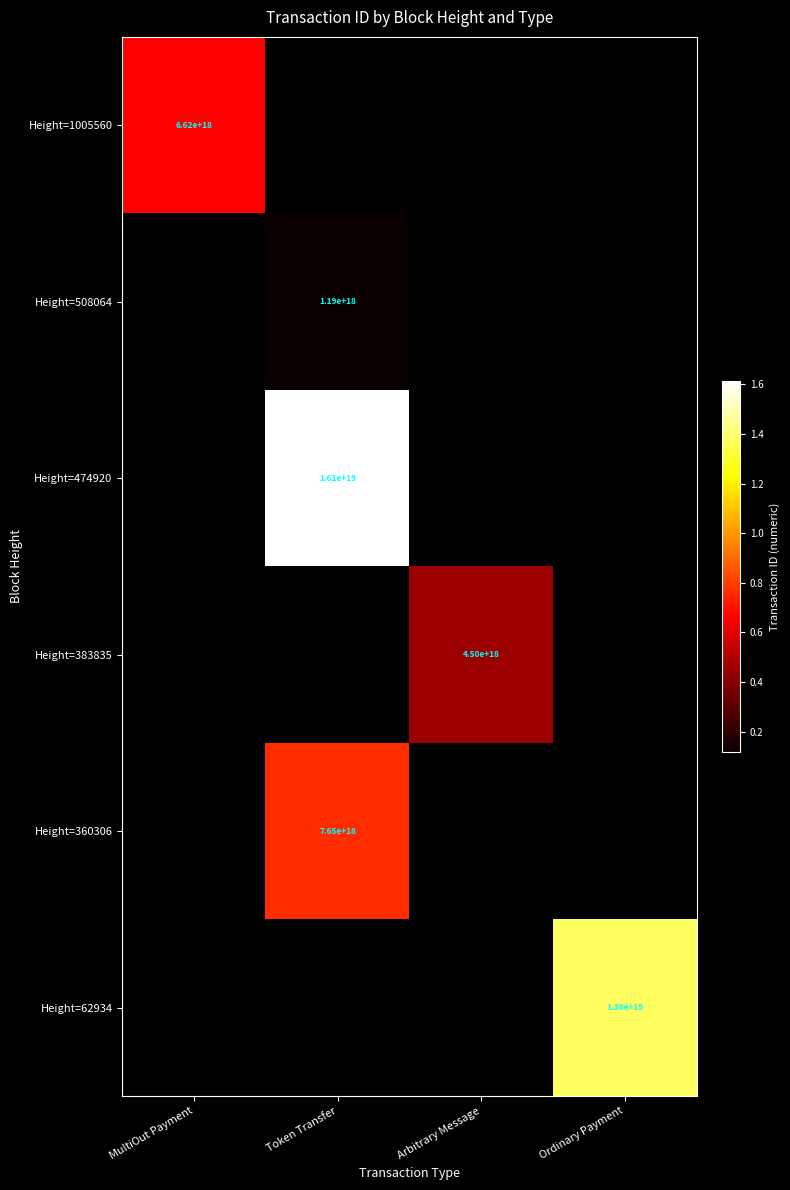

The Height=474920 series shows 16100000000000000000 at Token Transfer. True or false?

True